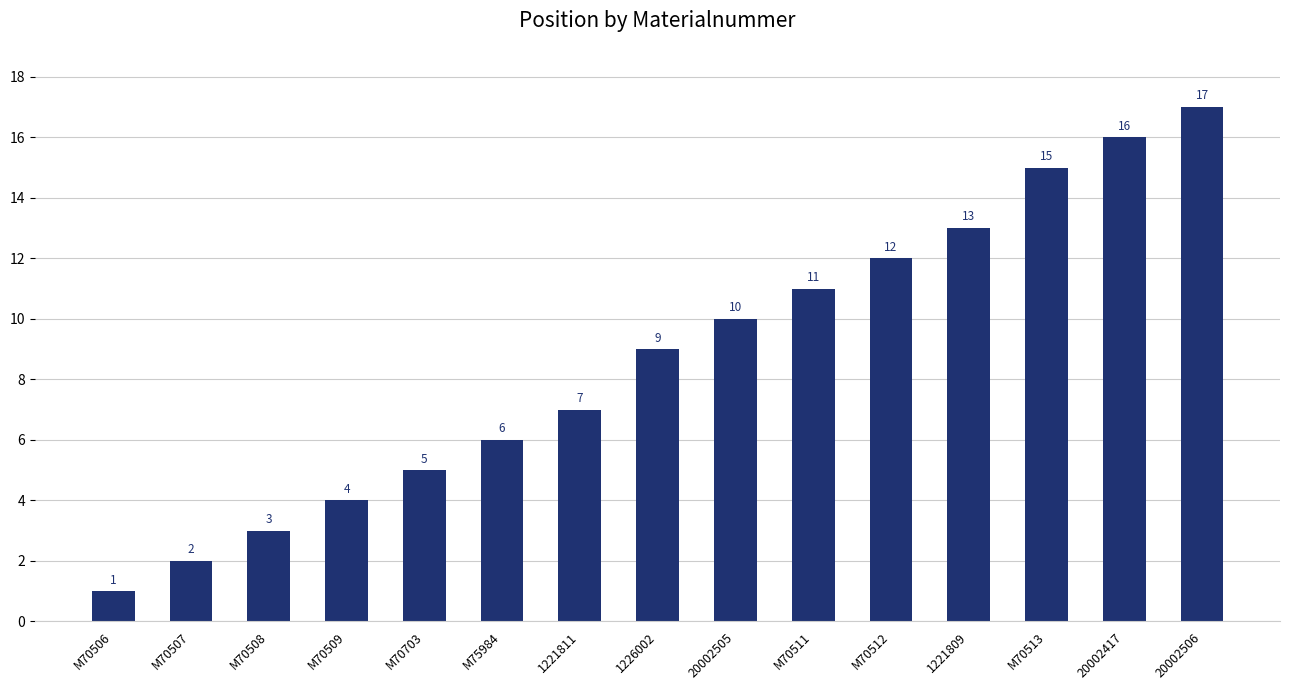

Reading left to right, transcribe all the data shown in this chart.

1	2	3	4	5	6	7	9	10	11	12	13	15	16	17